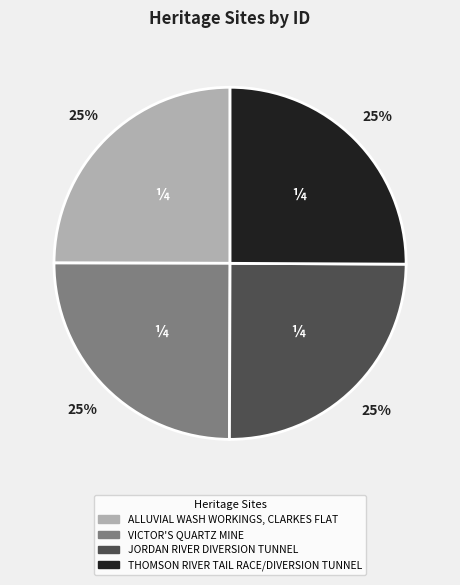

What percentage is the JORDAN RIVER DIVERSION TUNNEL slice, to the nearest percent?

25%